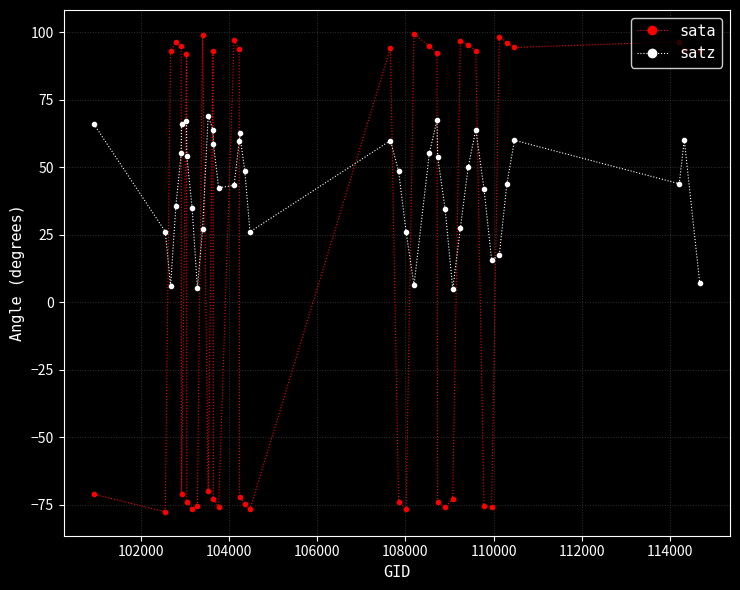

Which series has the largest total across all categories?

satz